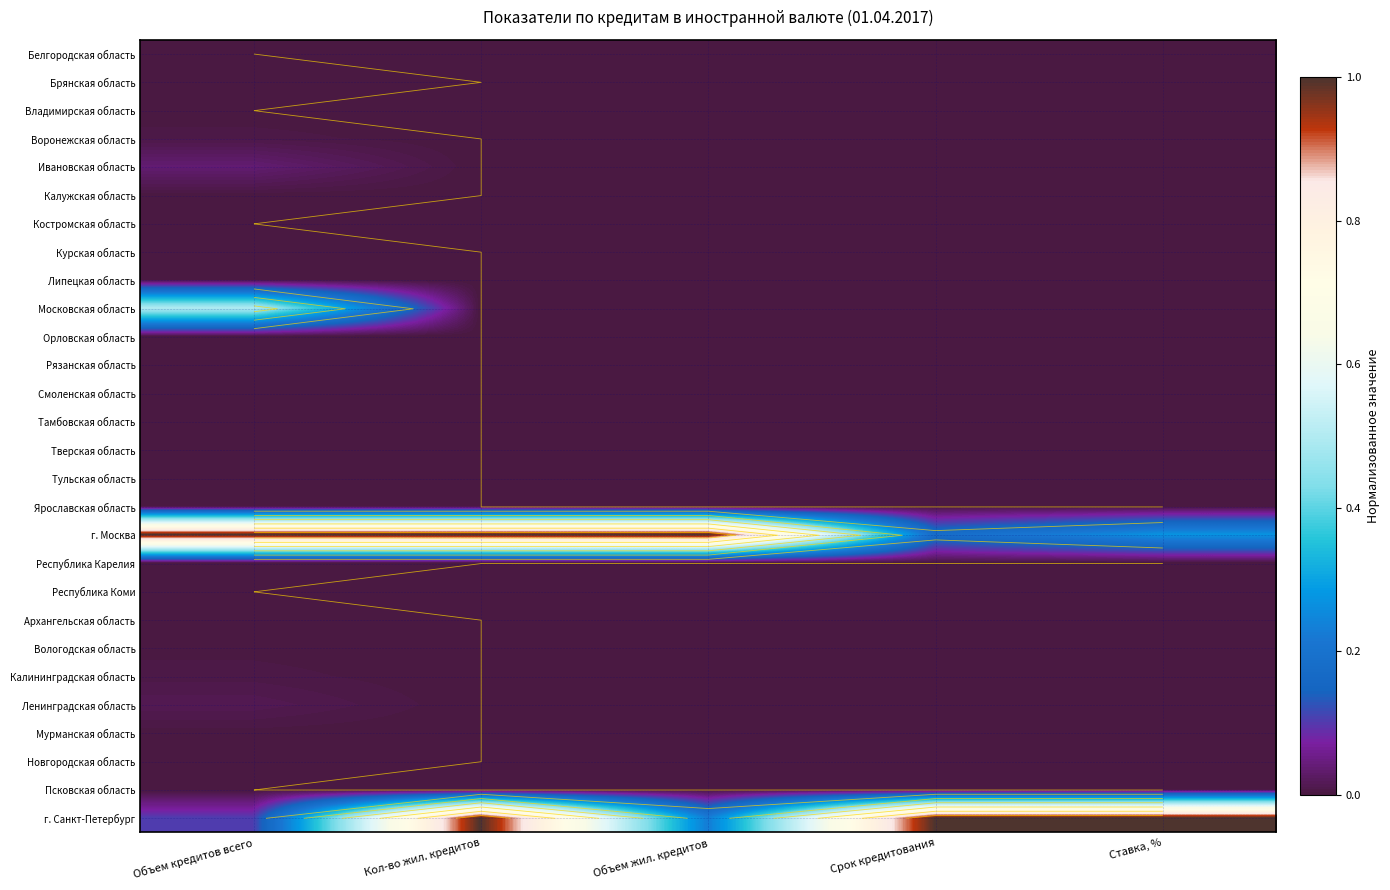

Which has a higher value, Срок кредитования or Объем жил. кредитов?

Срок кредитования